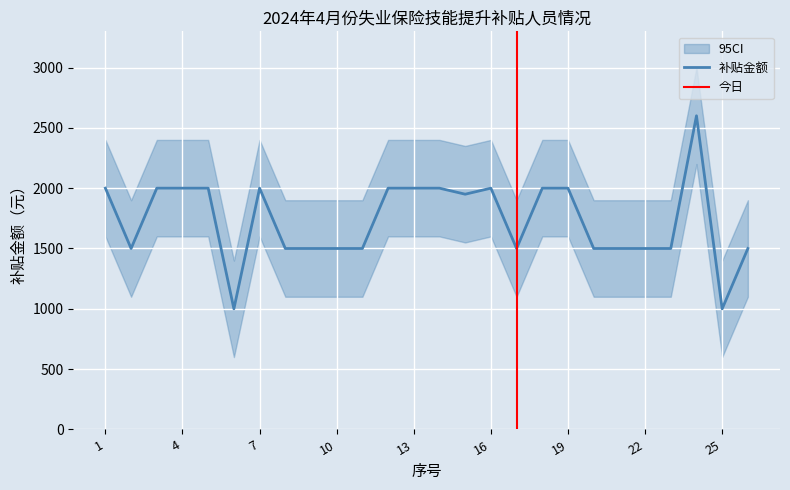

What is the difference between the maximum and minimum values?

1600